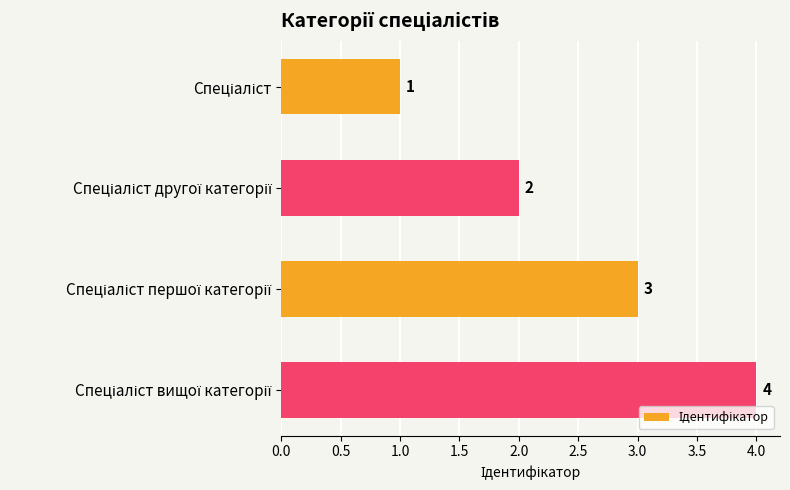

What is the minimum value shown in the chart?

1